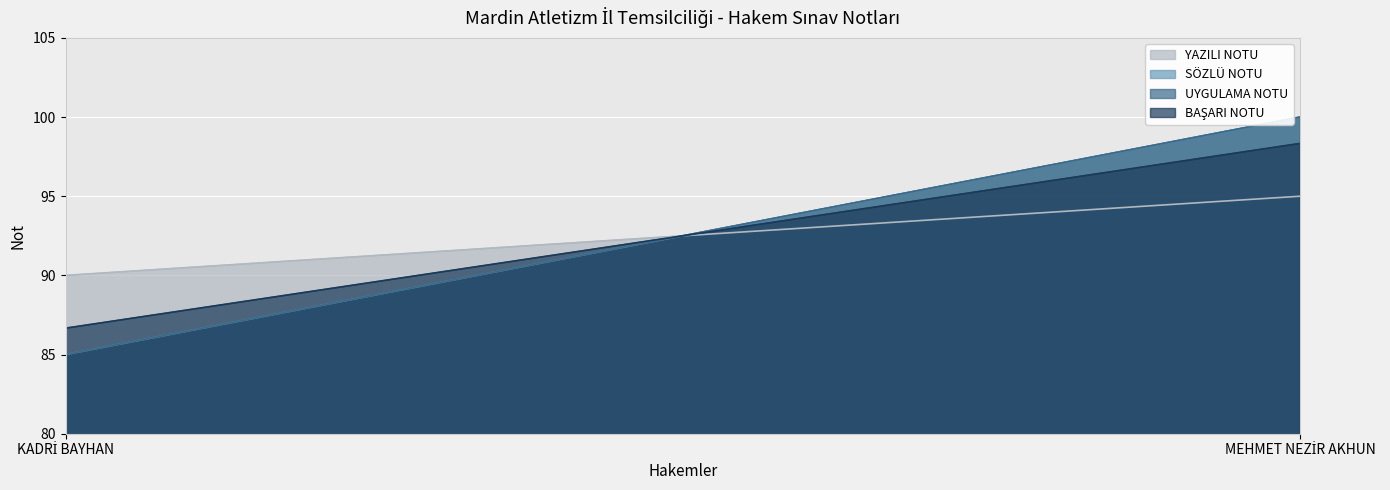

At MEHMET NEZİR AKHUN, list the series in order from smallest to largest.

YAZILI NOTU, BAŞARI NOTU, SÖZLÜ NOTU, UYGULAMA NOTU